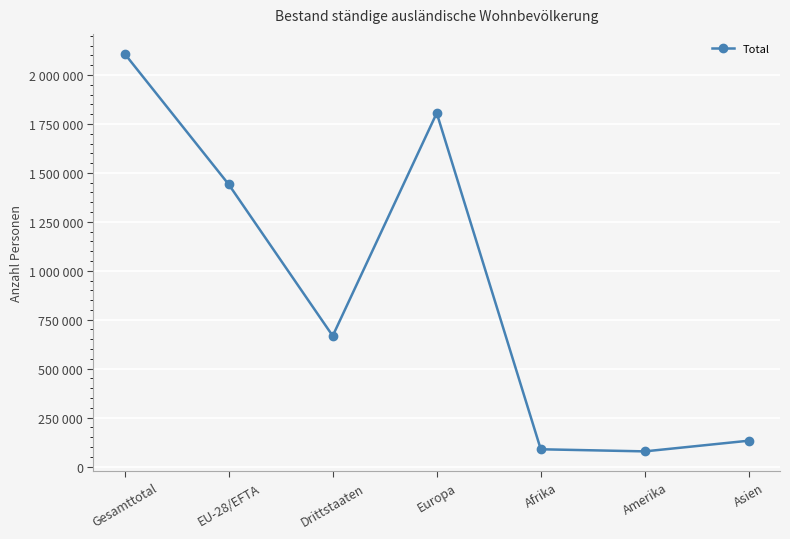

List the labels in order of value, smallest first.

Amerika, Afrika, Asien, Drittstaaten, EU-28/EFTA, Europa, Gesamttotal